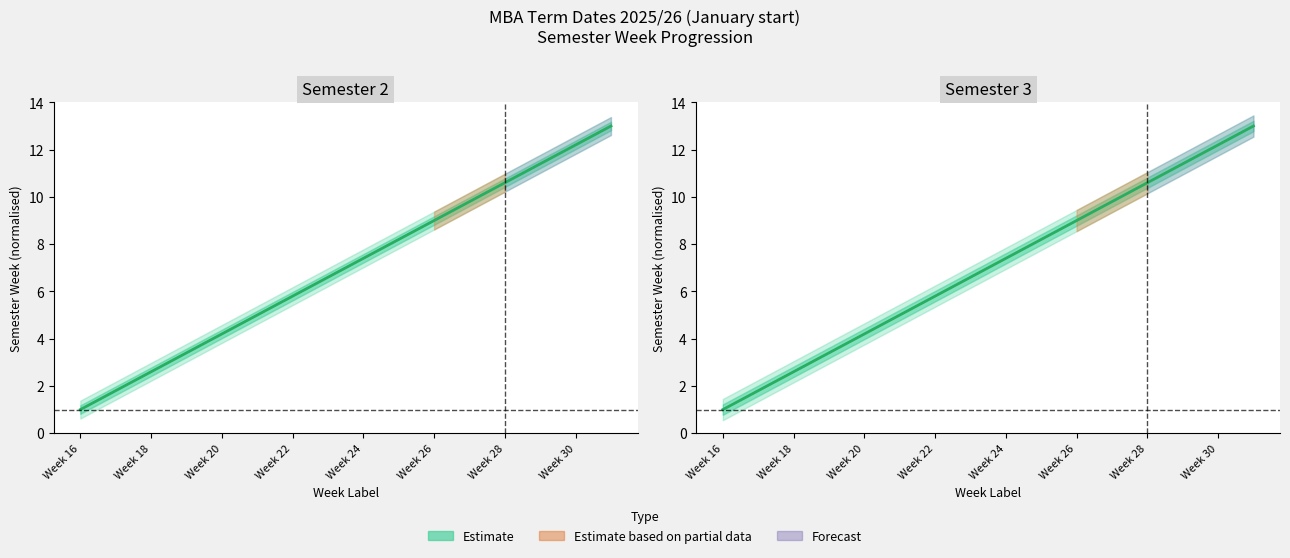

True or false: the data has more than 0 interior local peaks.

False